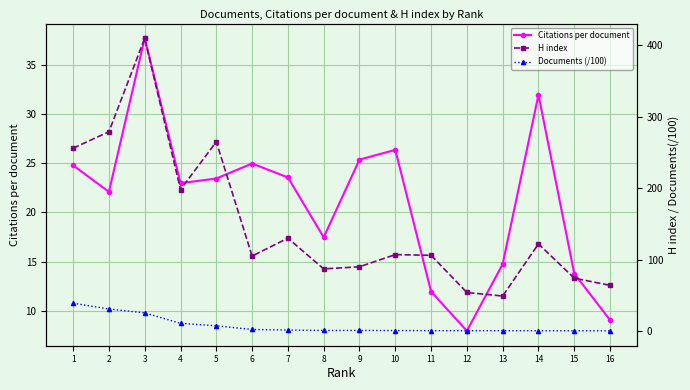

True or false: H index and Citations per document intersect in this chart.

False